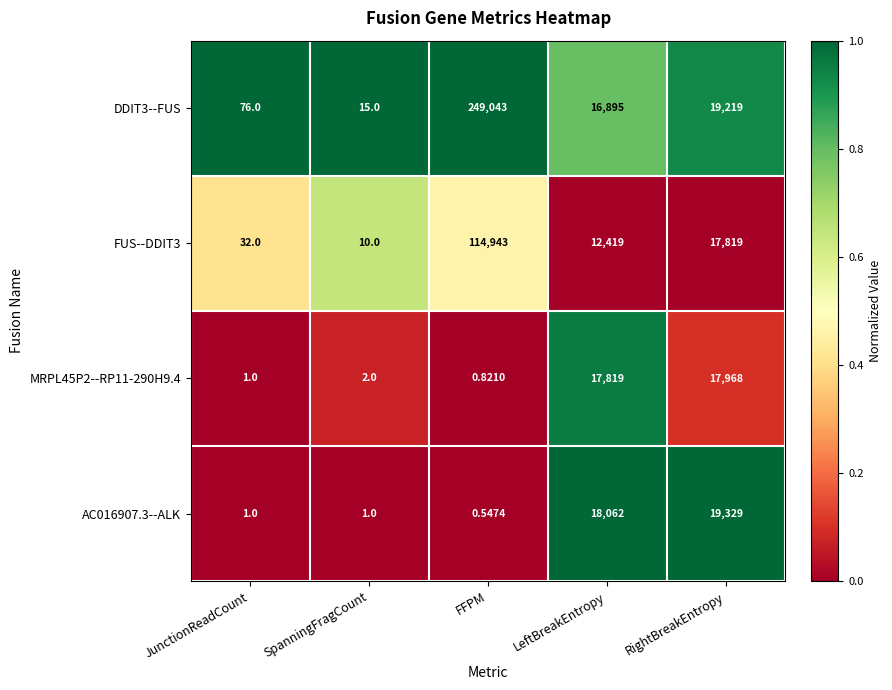

What is the maximum value shown in the chart?

249043.0